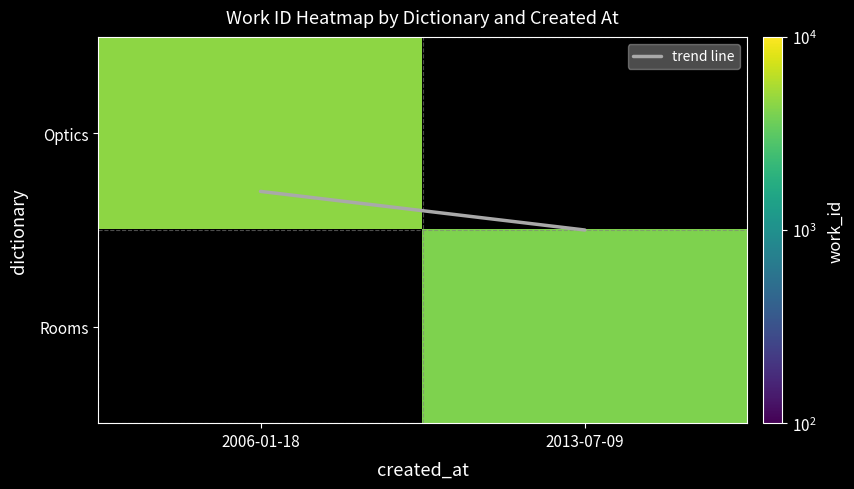

At which label does Rooms reach its minimum?

2006-01-18